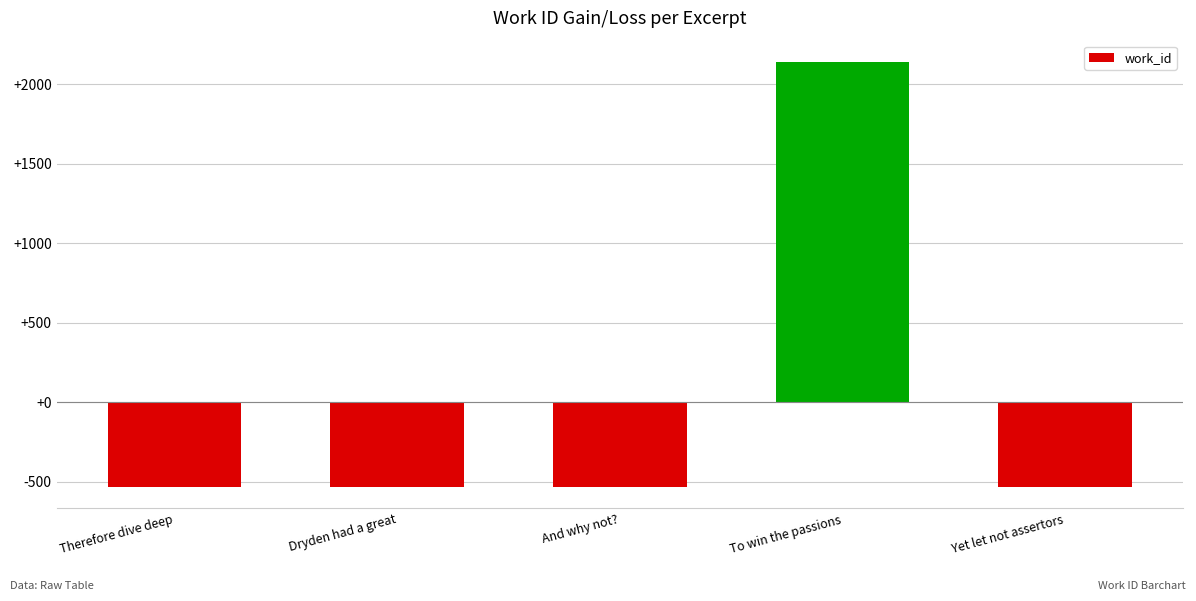

At which category does the chart reach its peak across all series?

To win the passions